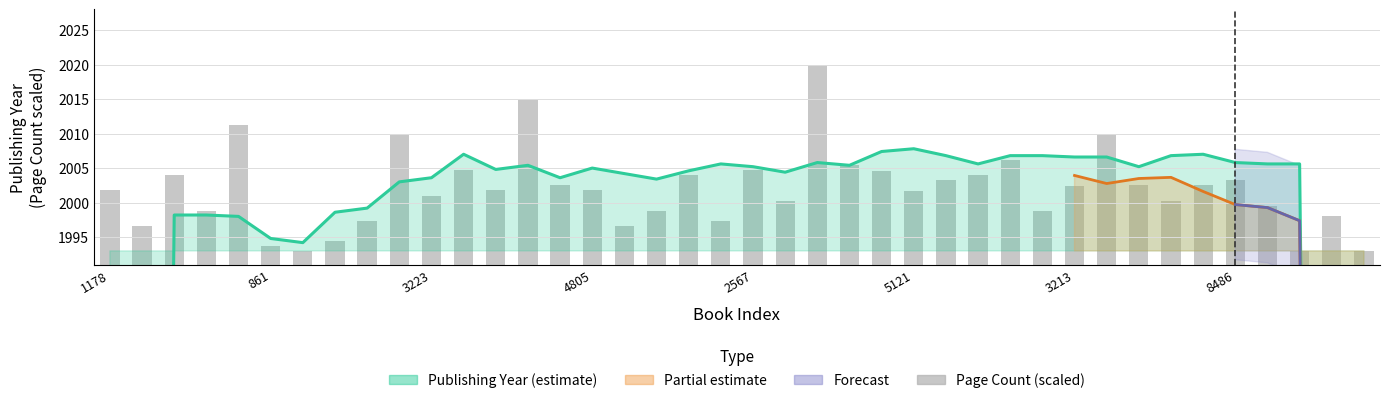

What is the difference between the second highest and second lowest values in the Page Count (scaled) series?

21.9